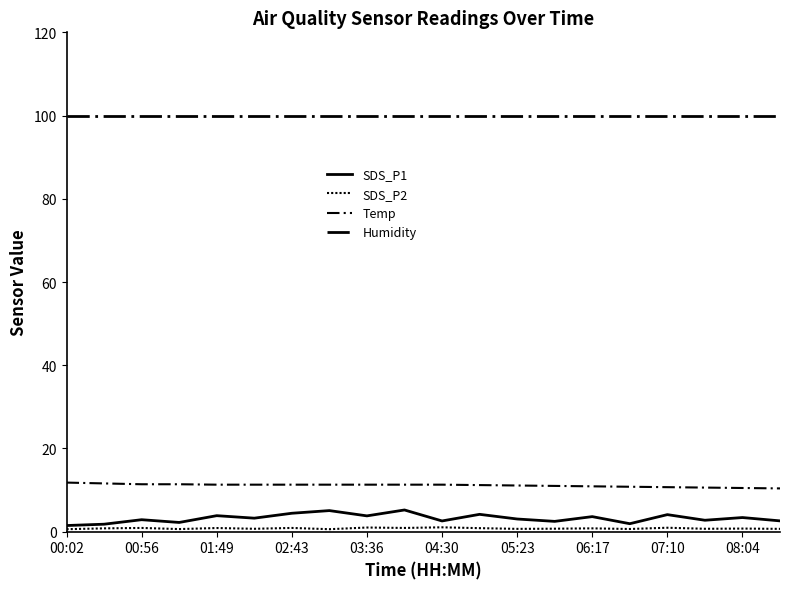

How many lines are shown in the chart?

4